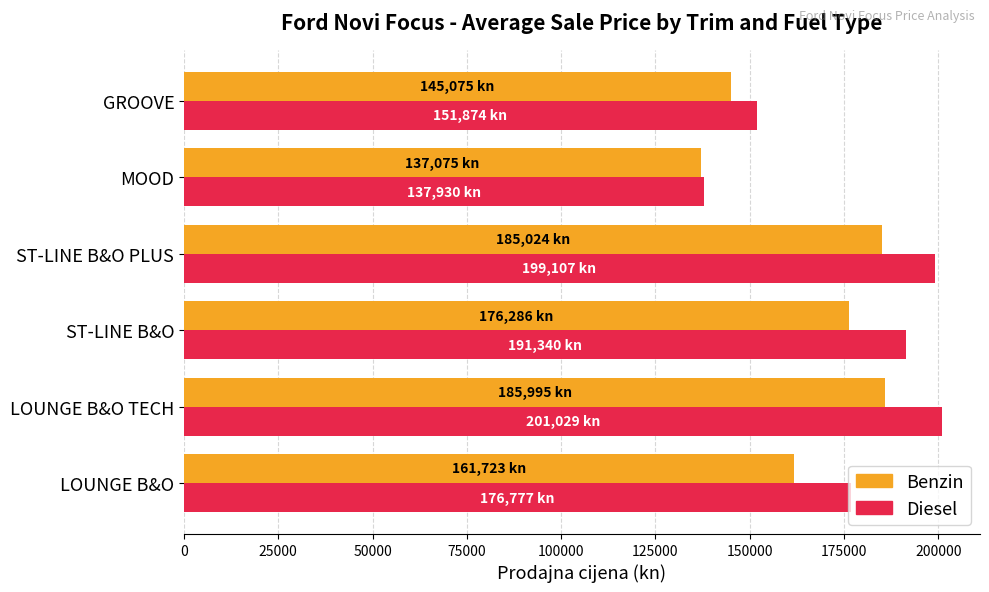

Rank the series by their maximum value, from lowest to highest.

Benzin, Diesel